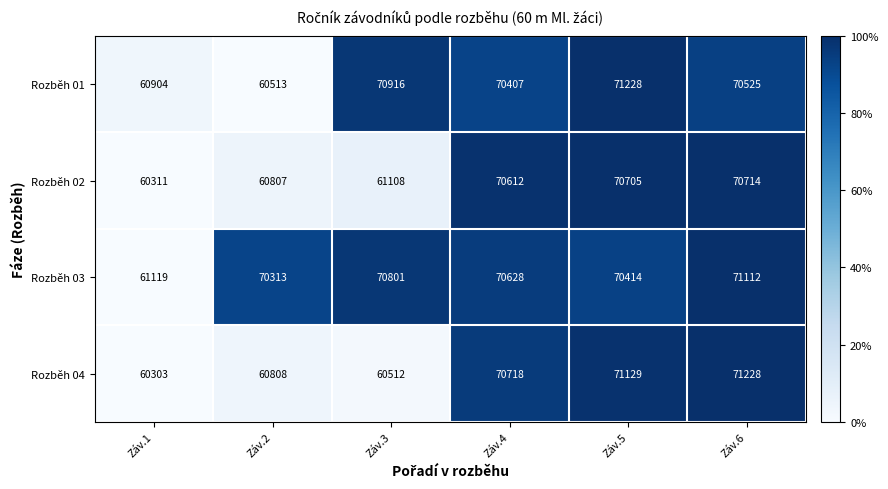

What is the total value across all series at Záv.1?

242637